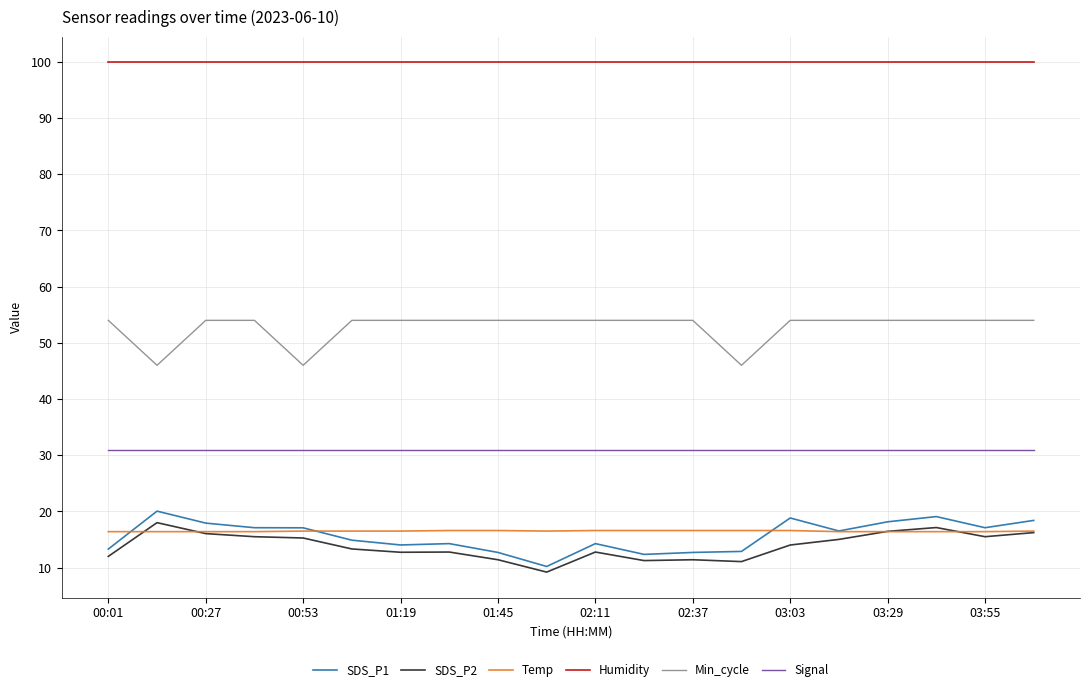

What is the greatest value displayed?

99.9